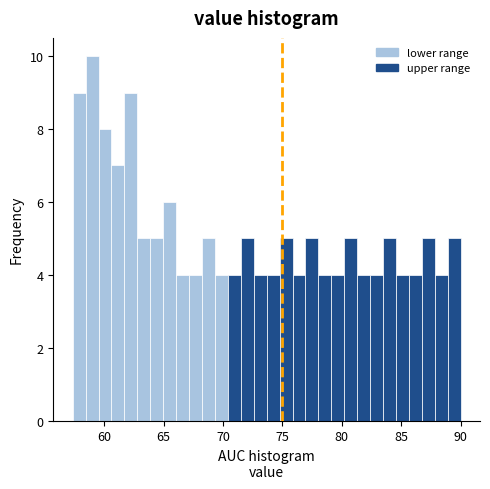

Read against the x-axis, roughly where is the centre of the tallest bar?

59.0